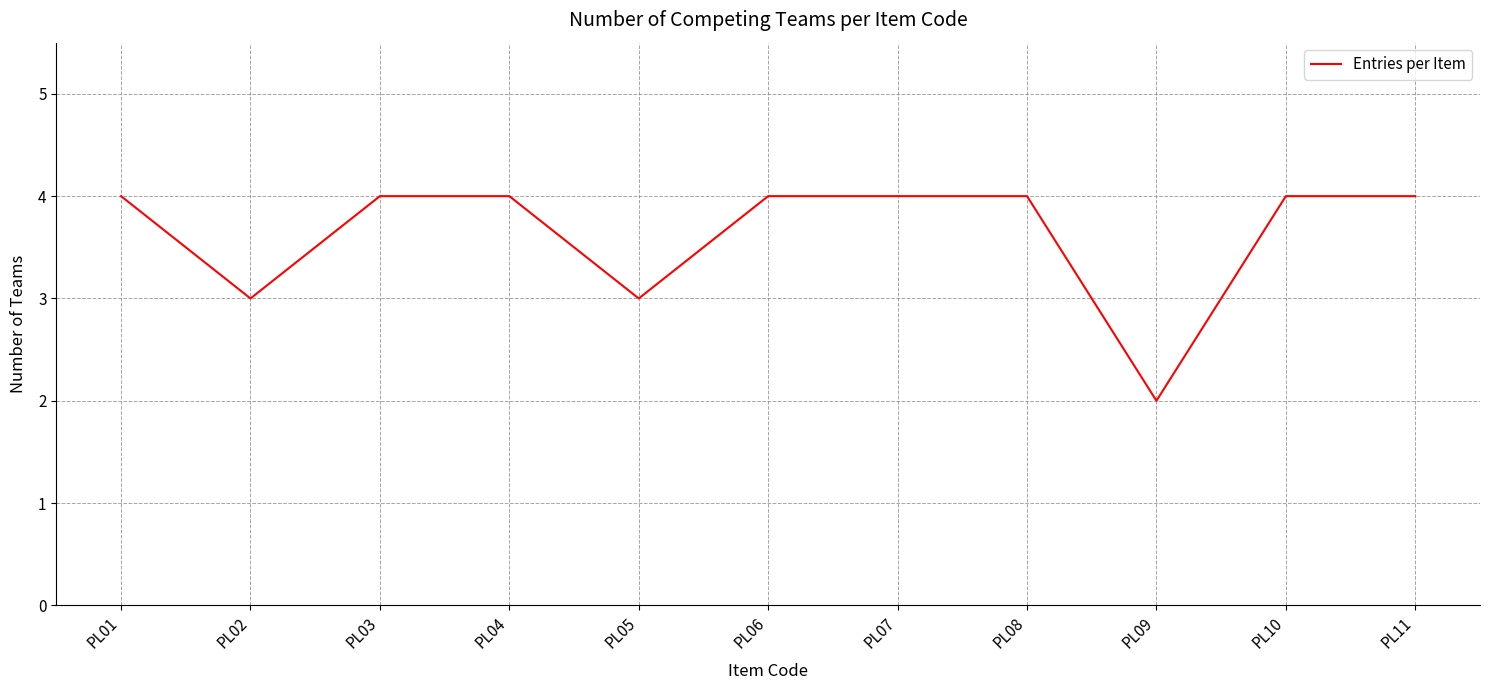

At which category does the chart reach its minimum across all series?

PL09